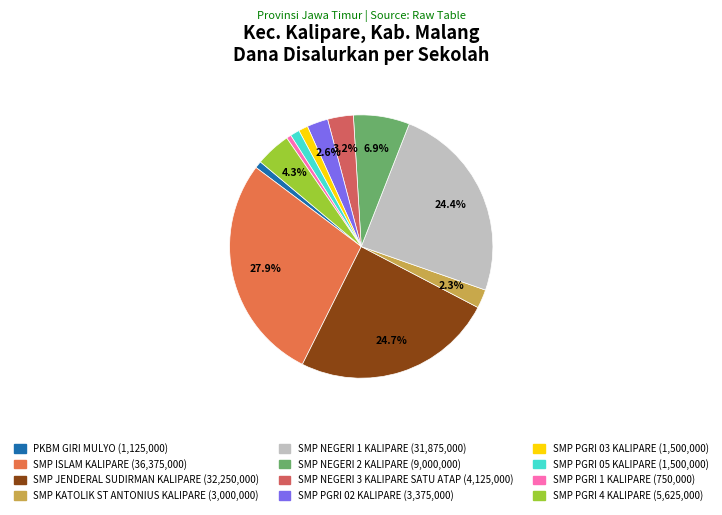

How many segments does this pie chart have?

12